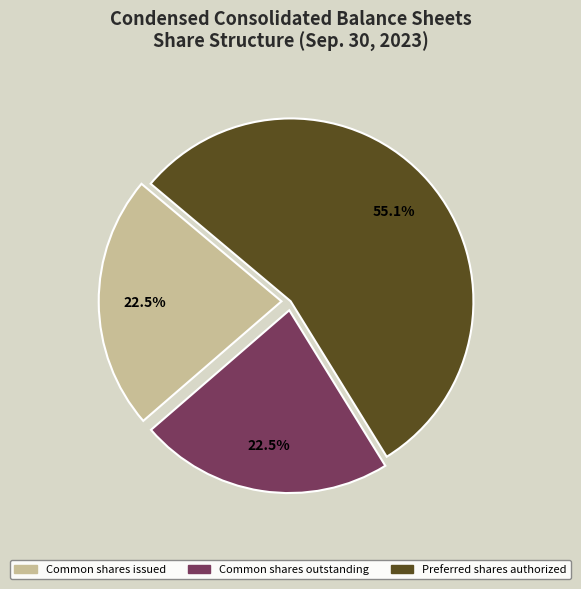

To the nearest percent, what is the average slice percentage?

33%